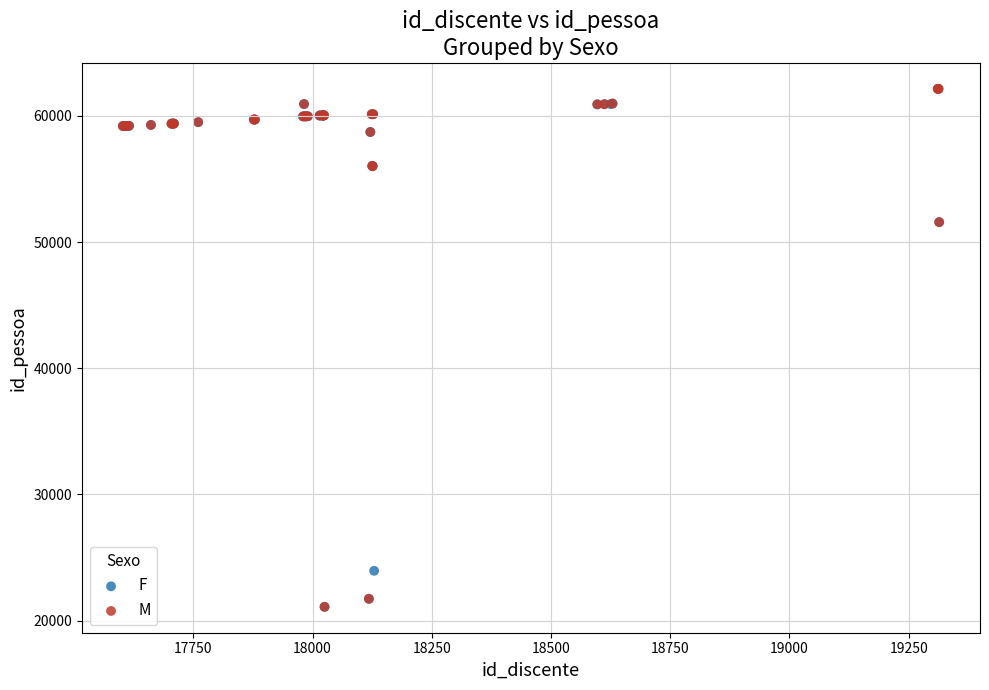

What are all the series names shown in the legend?

F, M